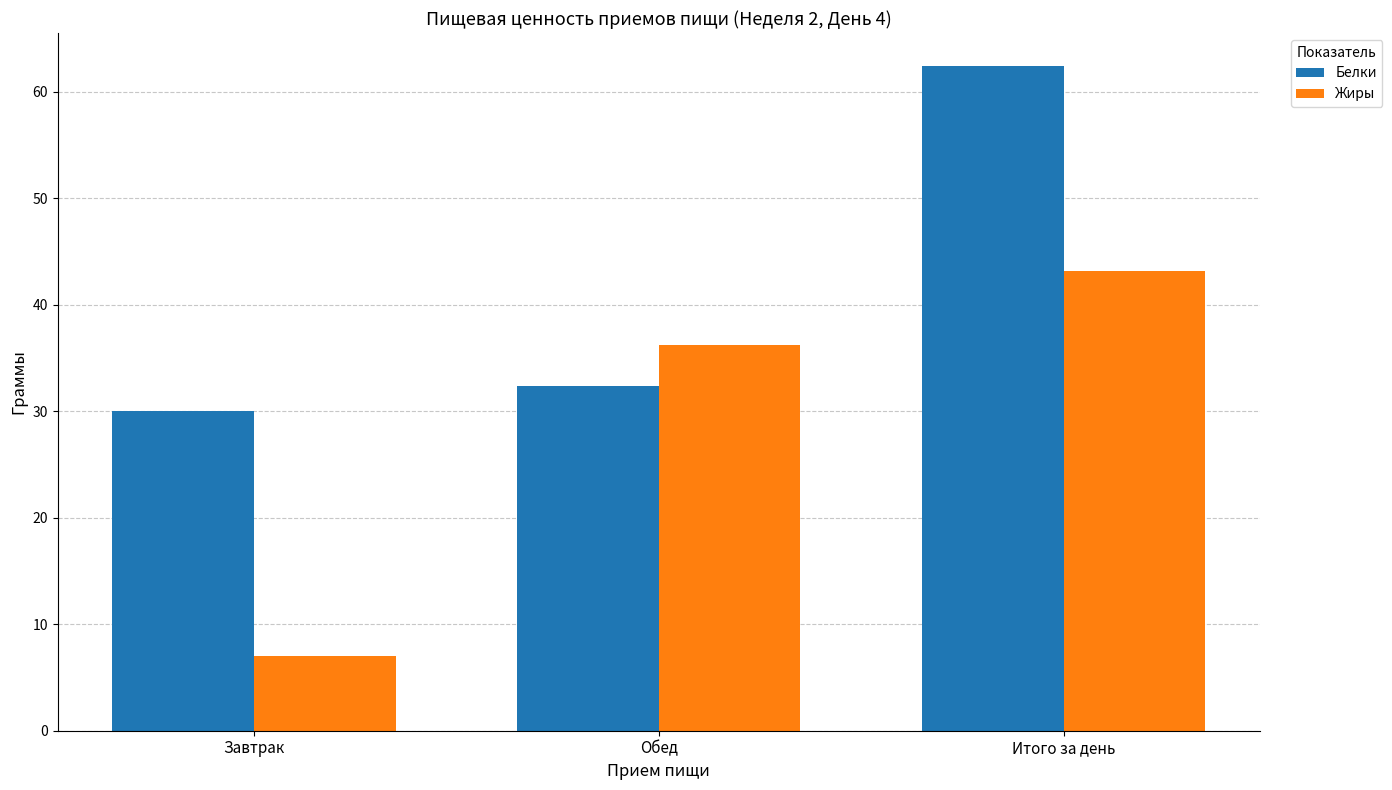

Are the bars grouped side by side (vs. stacked)?

Yes